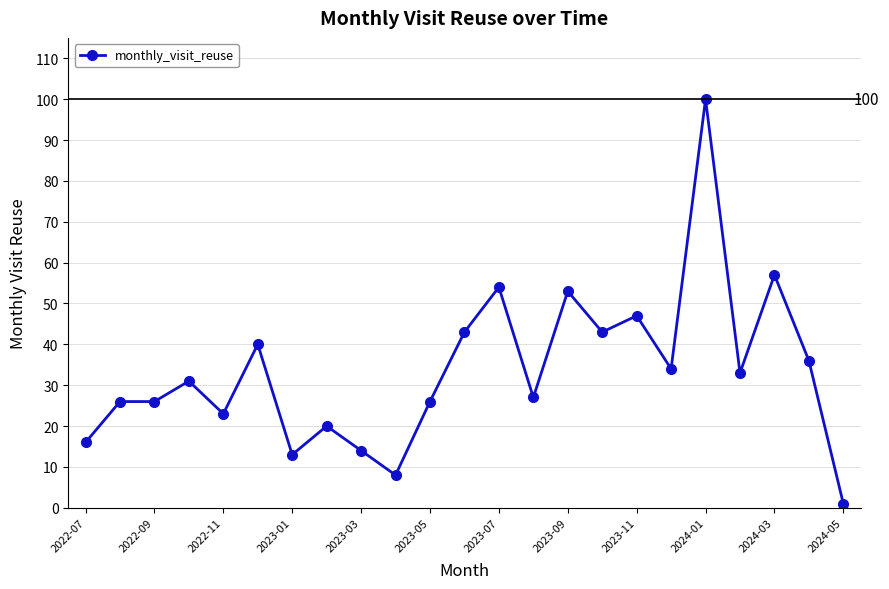

Reading left to right, transcribe all the data shown in this chart.

16	26	26	31	23	40	13	20	14	8	26	43	54	27	53	43	47	34	100	33	57	36	1